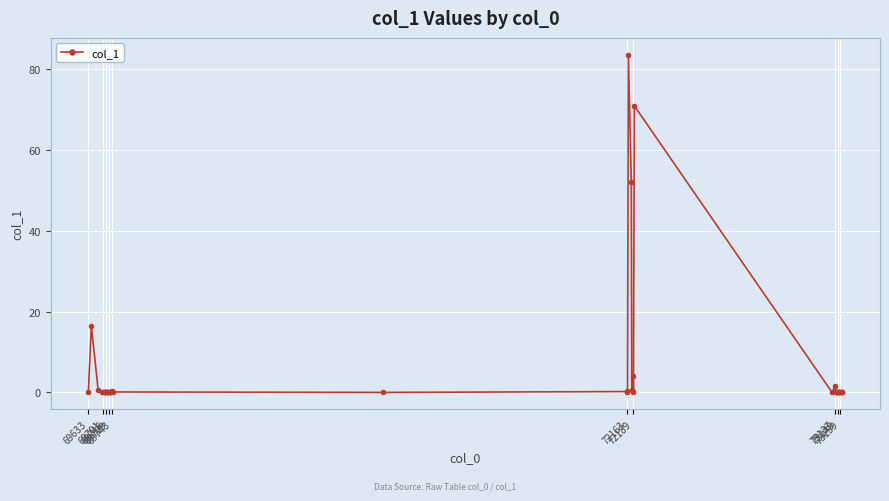

What is the average value?

5.8